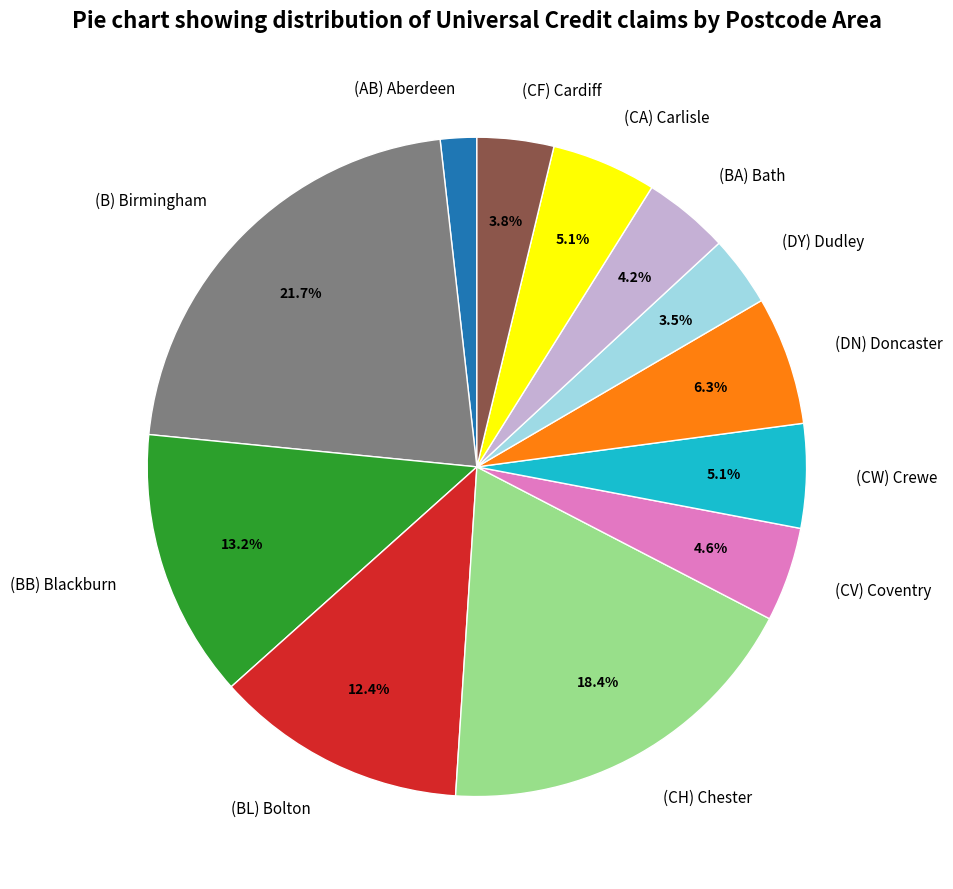

Is (CH) Chester the majority of the pie?

No